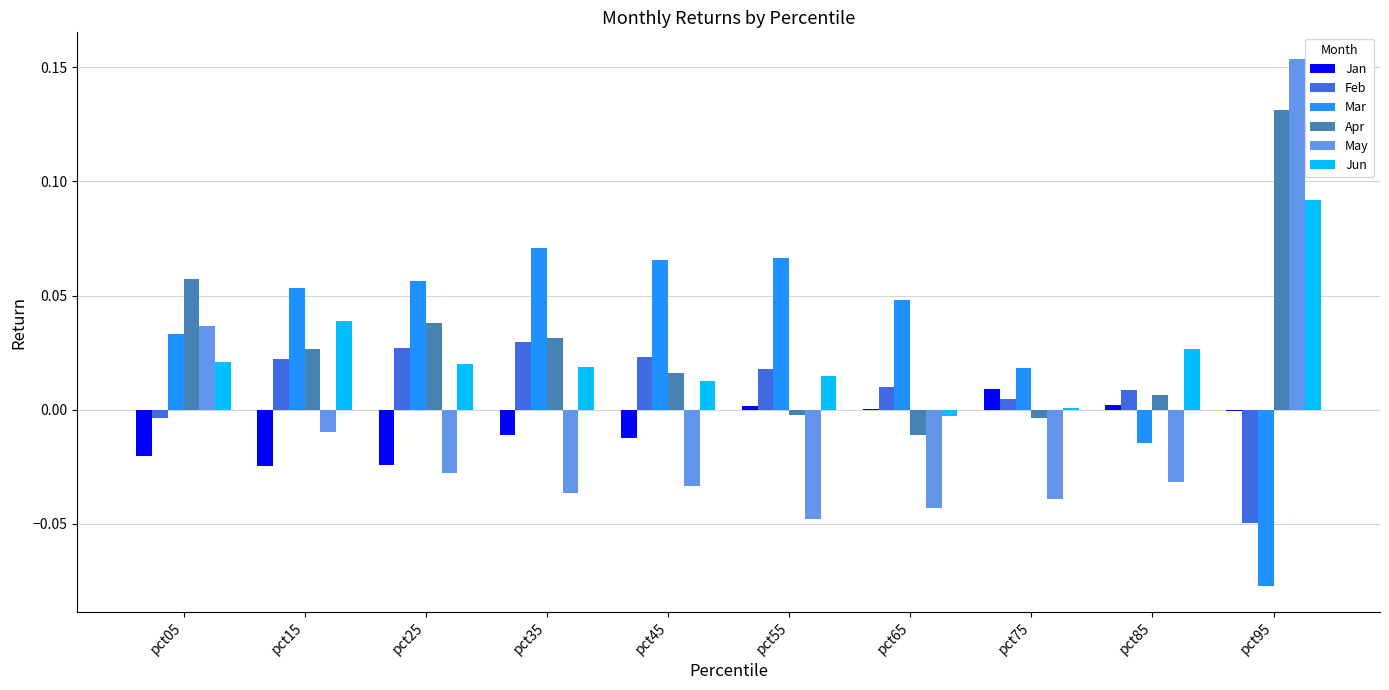

Are the bars horizontal?

No